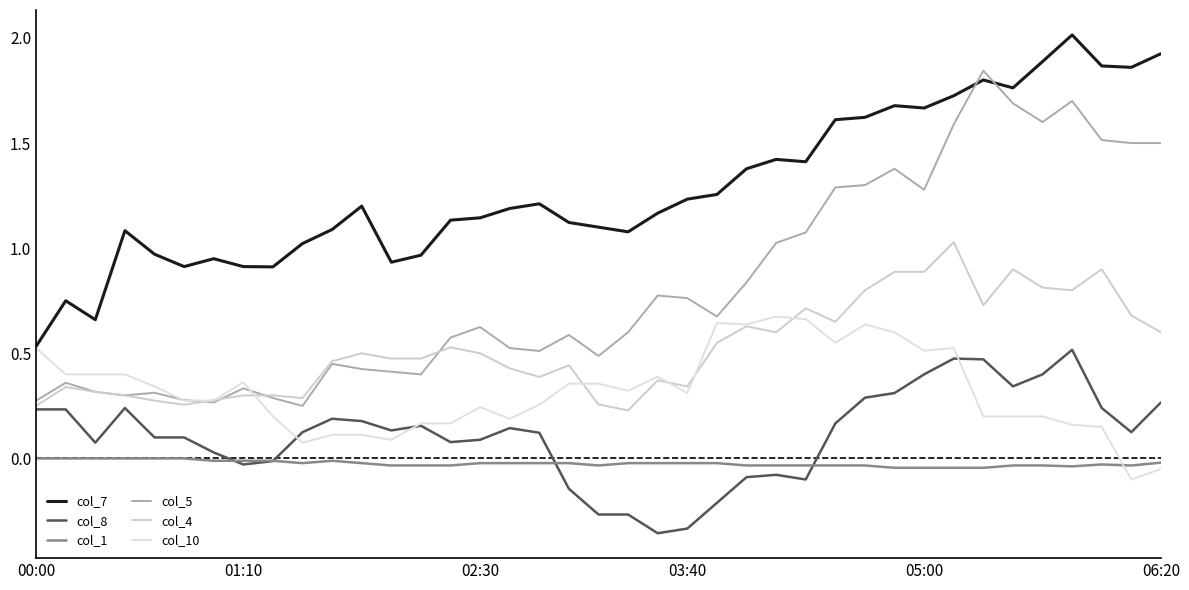

True or false: col_8 and col_7 intersect in this chart.

False